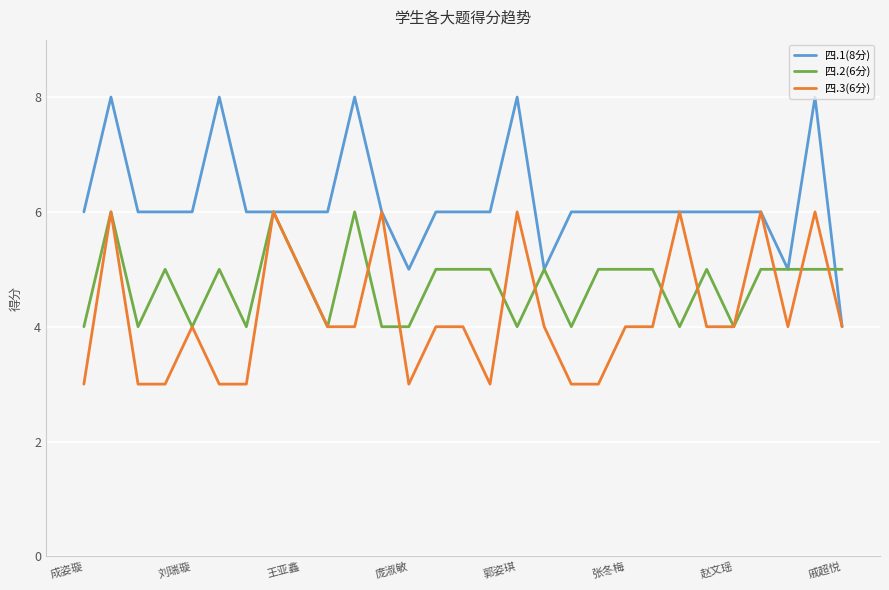

How many 四.3(6分) values are between 3 and 5?

22